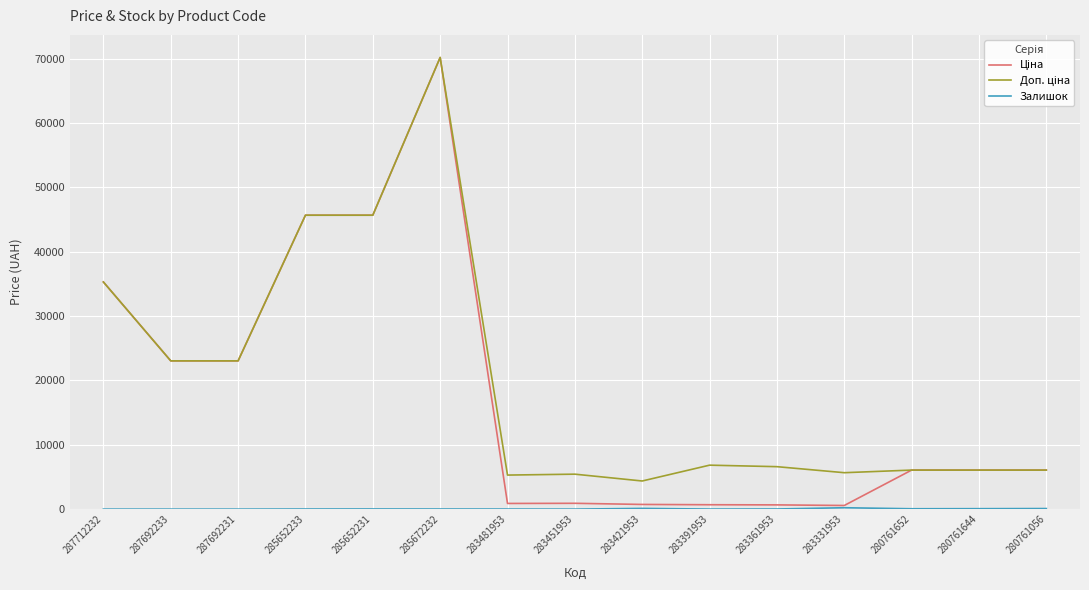

What is the spread (max minus min) of values at 287692231?

23040.4